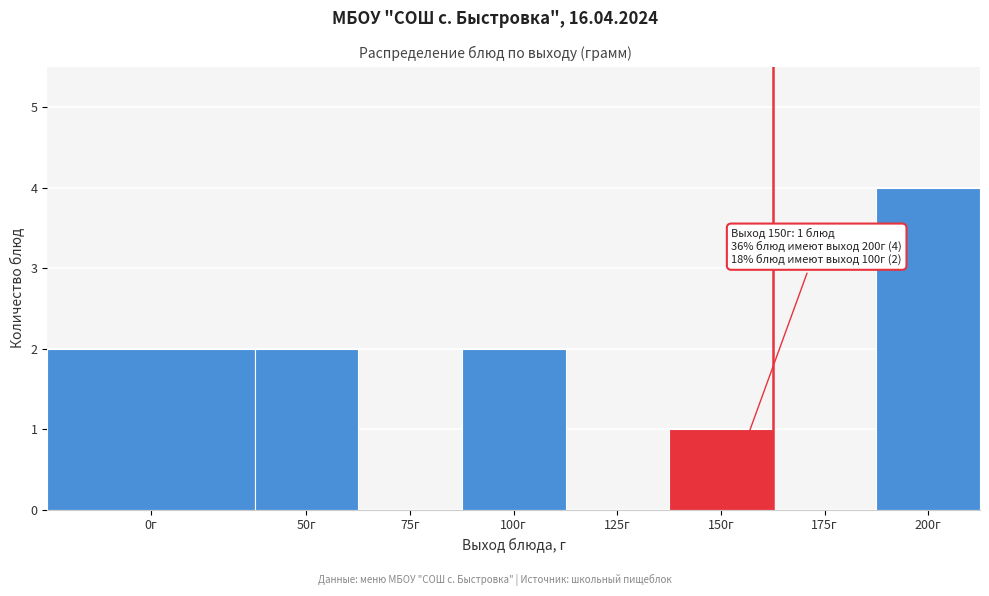

Reading left to right, extract all data points from this chart.

0г=2	50г=2	75г=0	100г=2	125г=0	150г=1	175г=0	200г=4